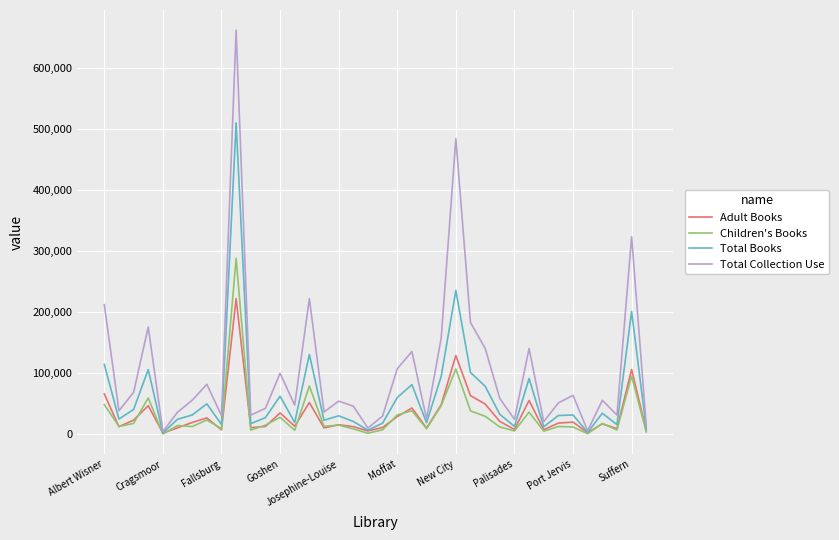

Which series has the largest total across all categories?

Total Collection Use